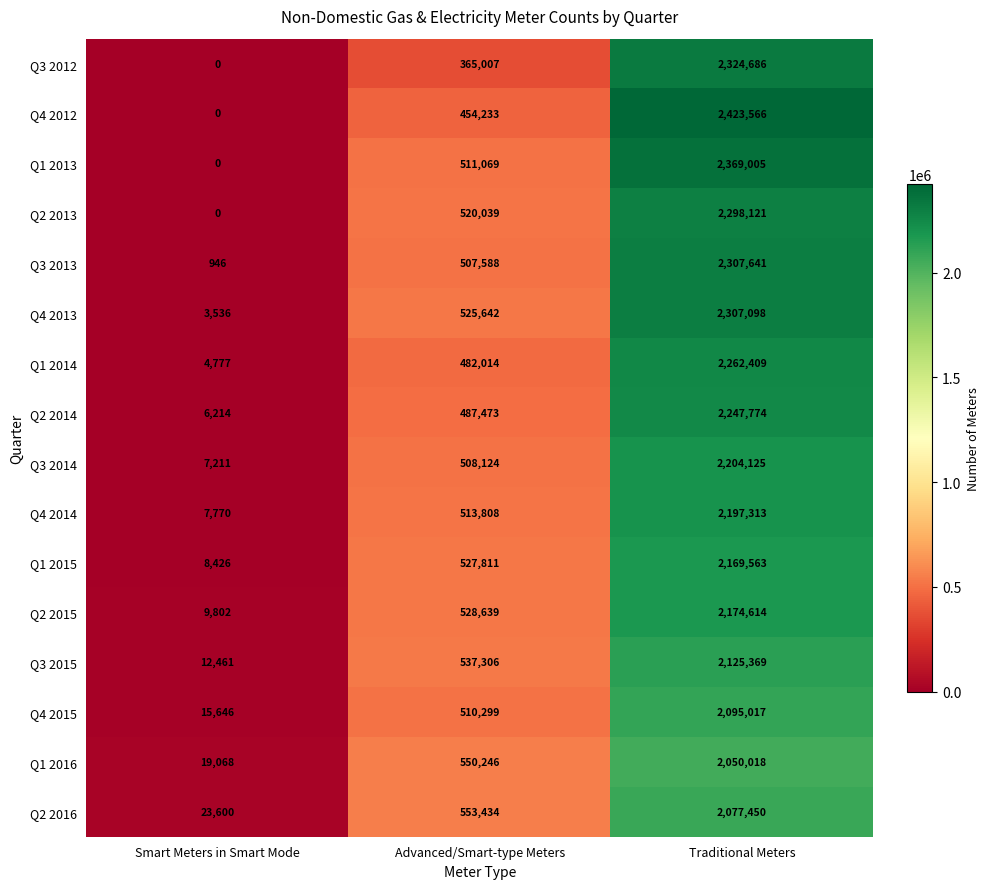

Which category has the lowest value in the Q2 2015 series?

Smart Meters in Smart Mode